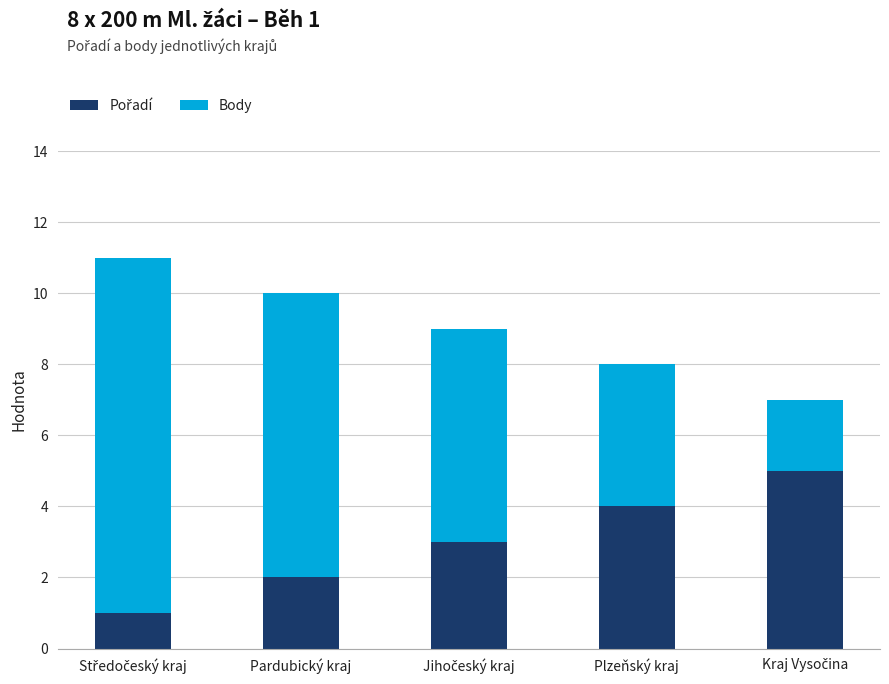

At which category is the sum across all series the highest?

Středočeský kraj